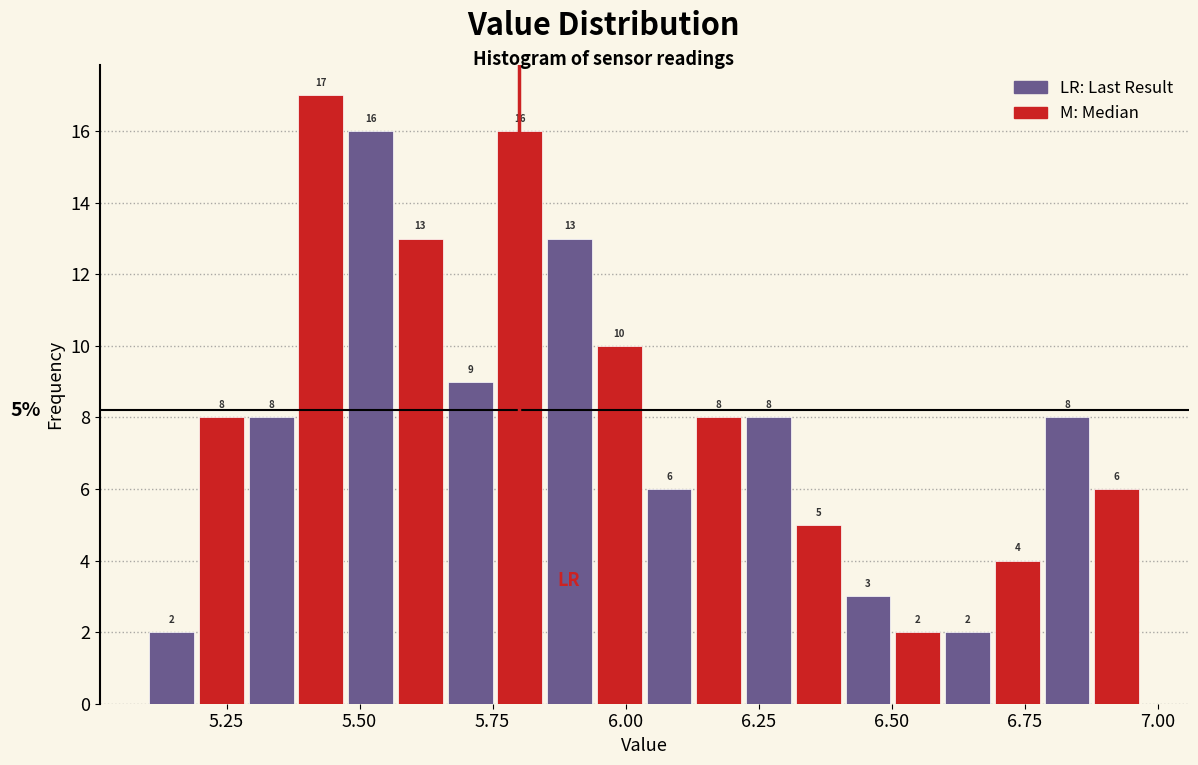

Around what value on the x-axis is the tallest bar? Give the approximate position of its centre, as read against the axis.

5.45